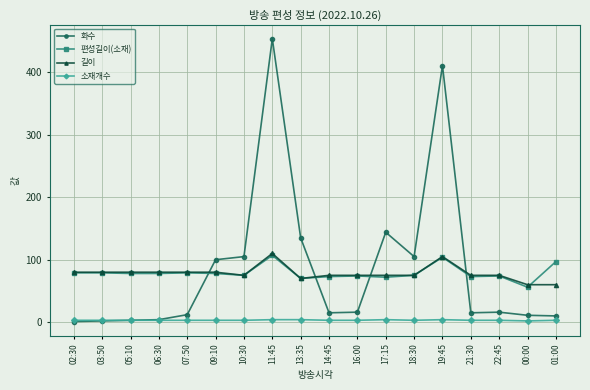

At which category is the sum across all series the highest?

11:45